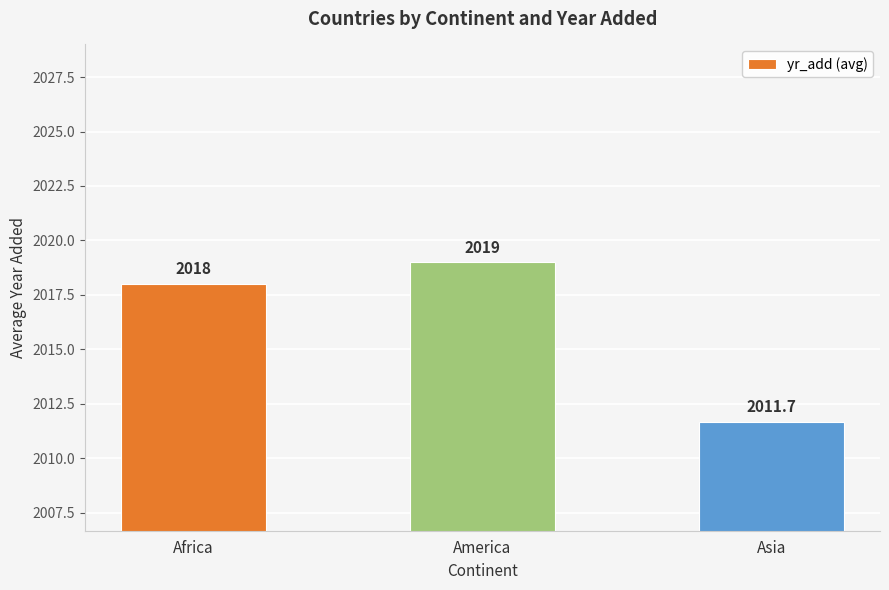

Between Asia and America, which is larger?

America